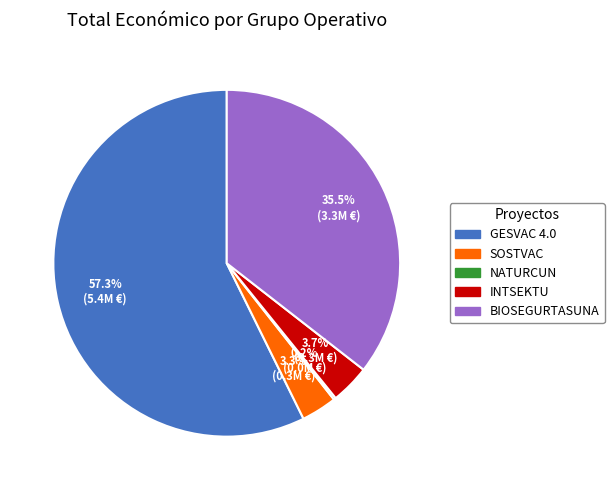

Does any single category account for the majority?

Yes